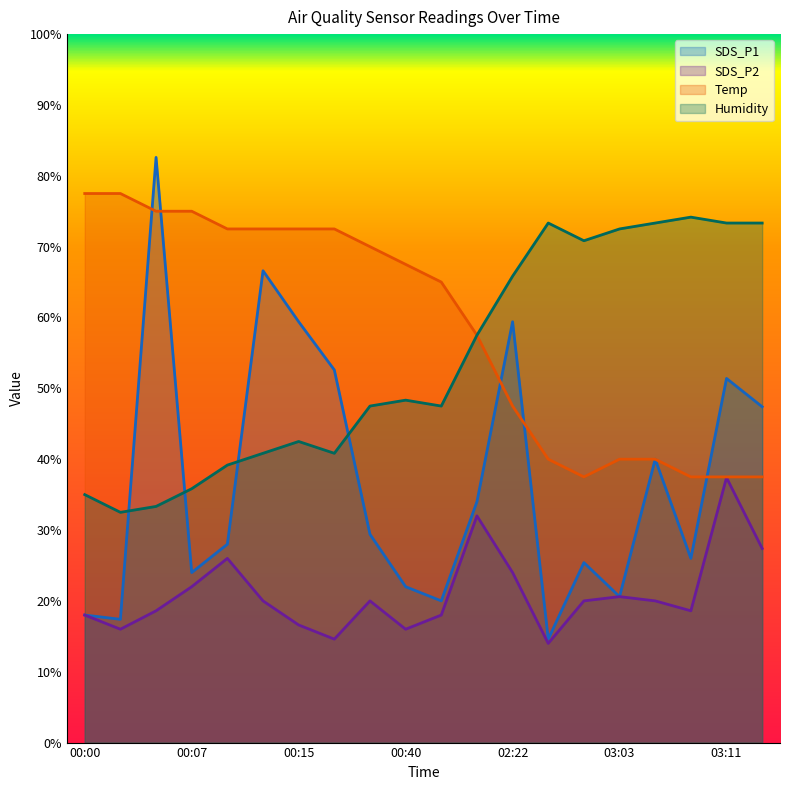

Is the value of SDS_P1 at 02:22 greater than the value of Humidity at 00:47?

Yes